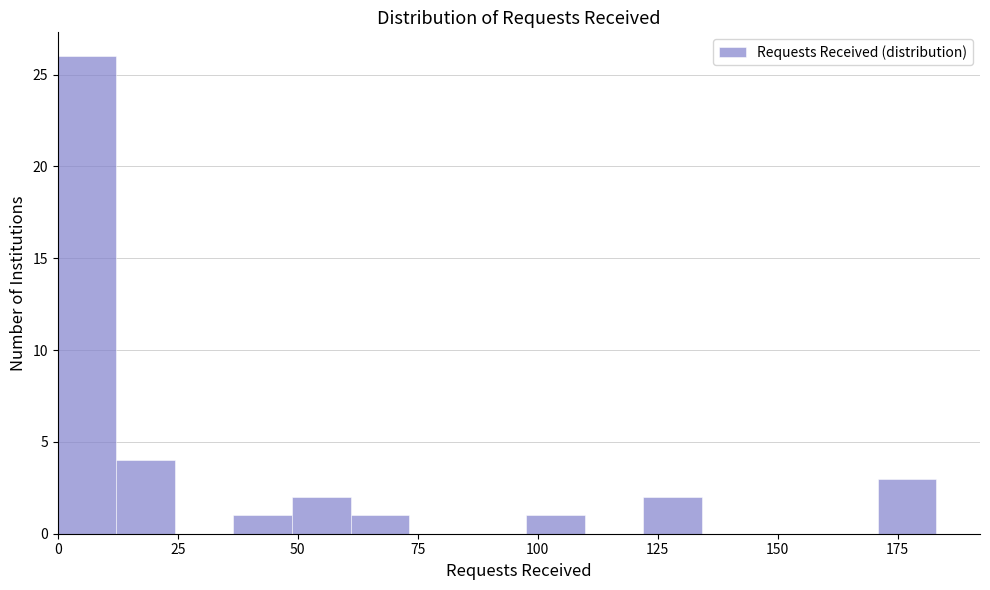

Around what value on the x-axis is the tallest bar? Give the approximate position of its centre, as read against the axis.

5